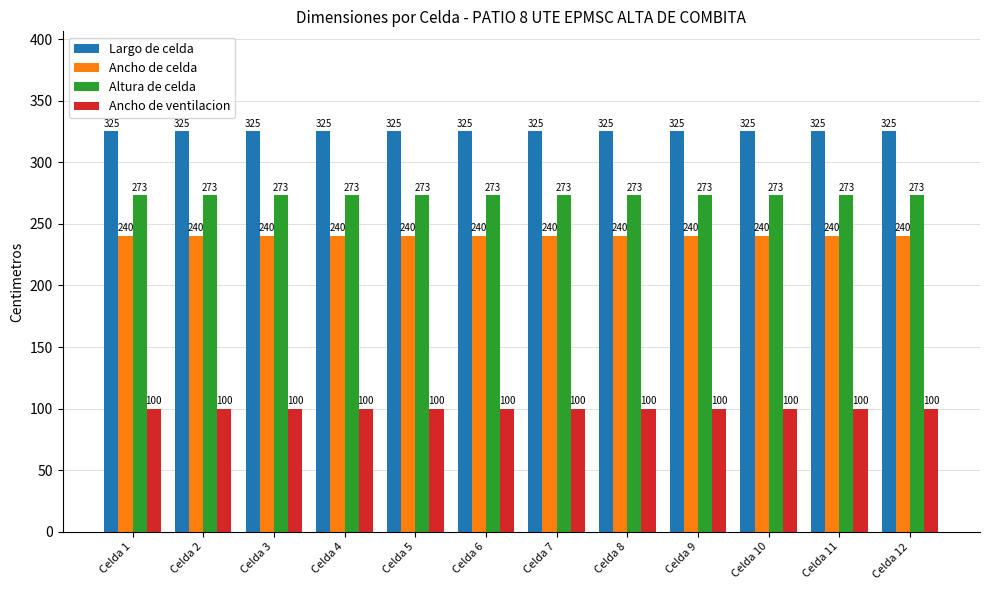

Reading left to right, list all the values displayed in this chart.

Largo de celda: Celda 1=325	Celda 2=325	Celda 3=325	Celda 4=325	Celda 5=325	Celda 6=325	Celda 7=325	Celda 8=325	Celda 9=325	Celda 10=325	Celda 11=325	Celda 12=325
Ancho de celda: Celda 1=240	Celda 2=240	Celda 3=240	Celda 4=240	Celda 5=240	Celda 6=240	Celda 7=240	Celda 8=240	Celda 9=240	Celda 10=240	Celda 11=240	Celda 12=240
Altura de celda: Celda 1=273	Celda 2=273	Celda 3=273	Celda 4=273	Celda 5=273	Celda 6=273	Celda 7=273	Celda 8=273	Celda 9=273	Celda 10=273	Celda 11=273	Celda 12=273
Ancho de ventilacion: Celda 1=100	Celda 2=100	Celda 3=100	Celda 4=100	Celda 5=100	Celda 6=100	Celda 7=100	Celda 8=100	Celda 9=100	Celda 10=100	Celda 11=100	Celda 12=100